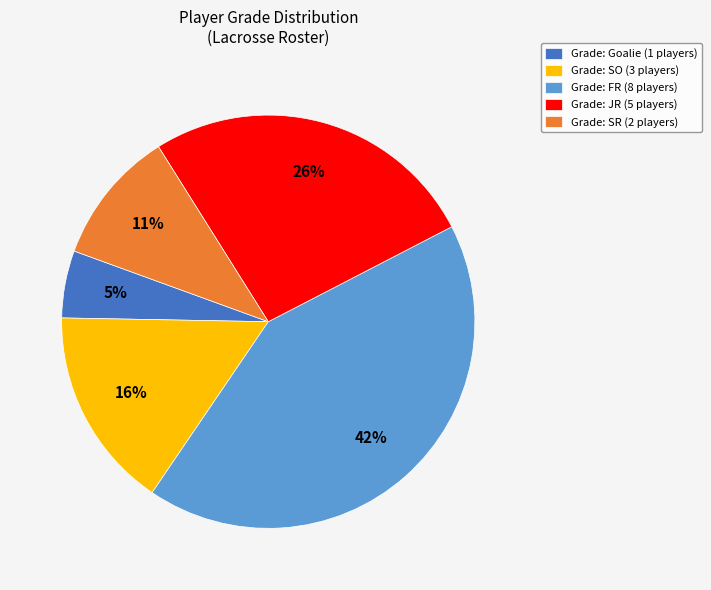

How many segments does this pie chart have?

5